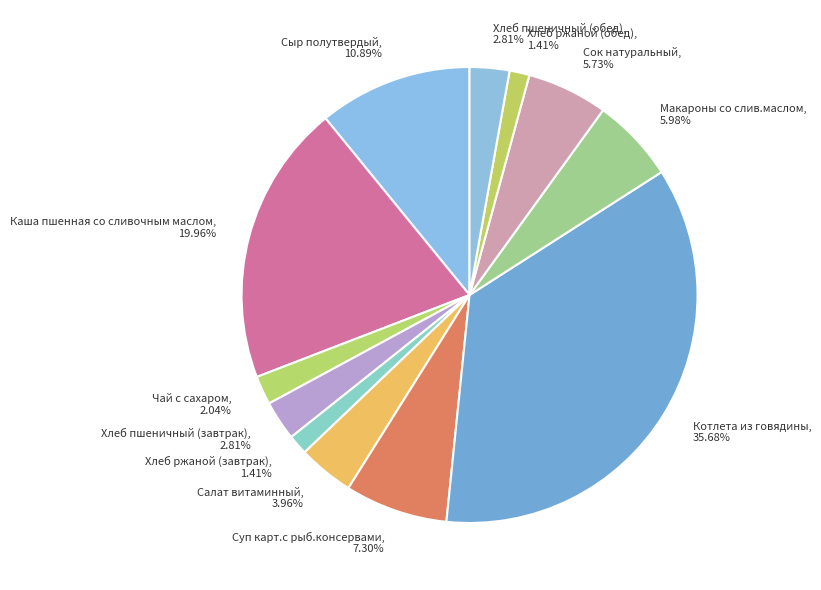

To the nearest percent, what is the average slice percentage?

8%